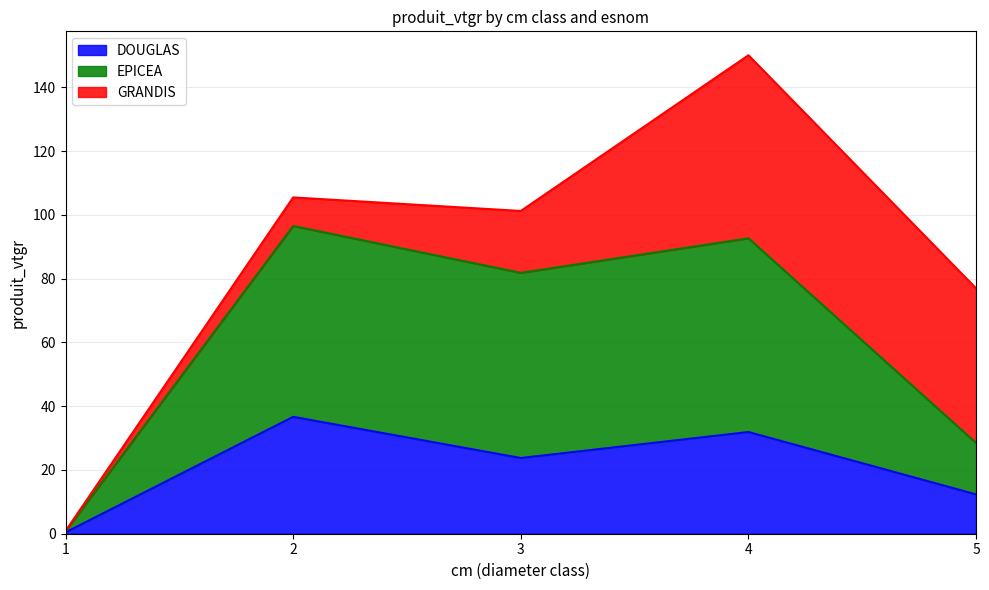

List the labels in order of DOUGLAS value, smallest first.

1, 5, 3, 4, 2